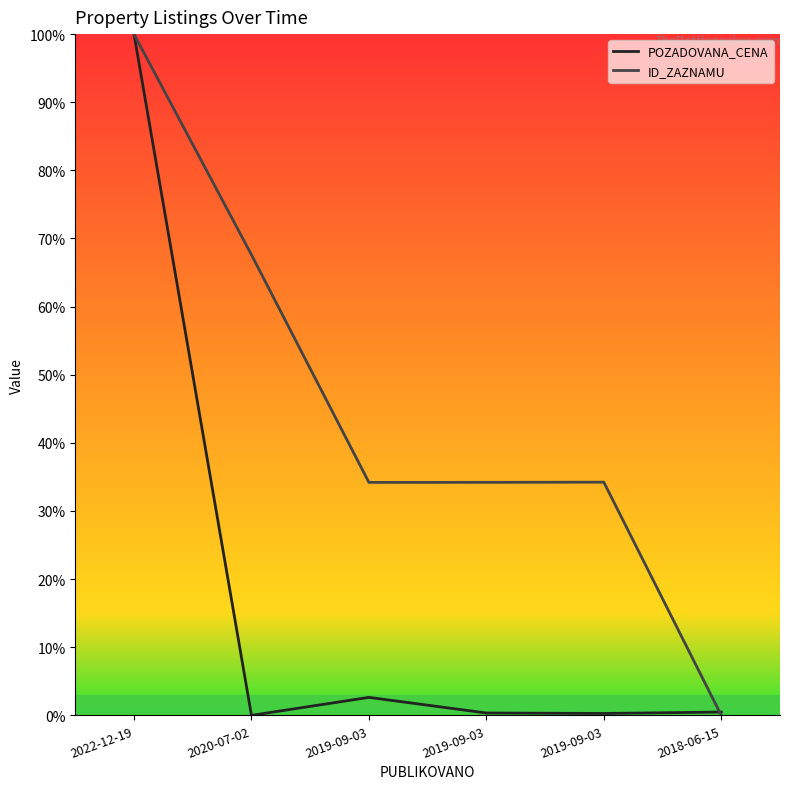

What is the difference between the POZADOVANA_CENA values at 2019-09-03 and 2019-09-03?

2.3